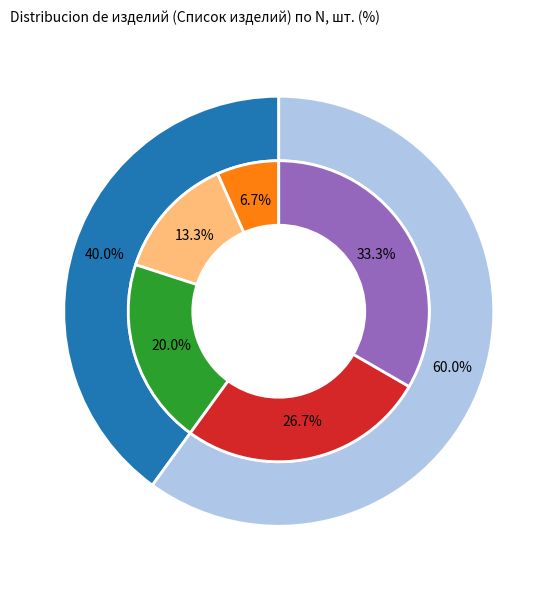

To the nearest percent, what is the average slice percentage?

20%